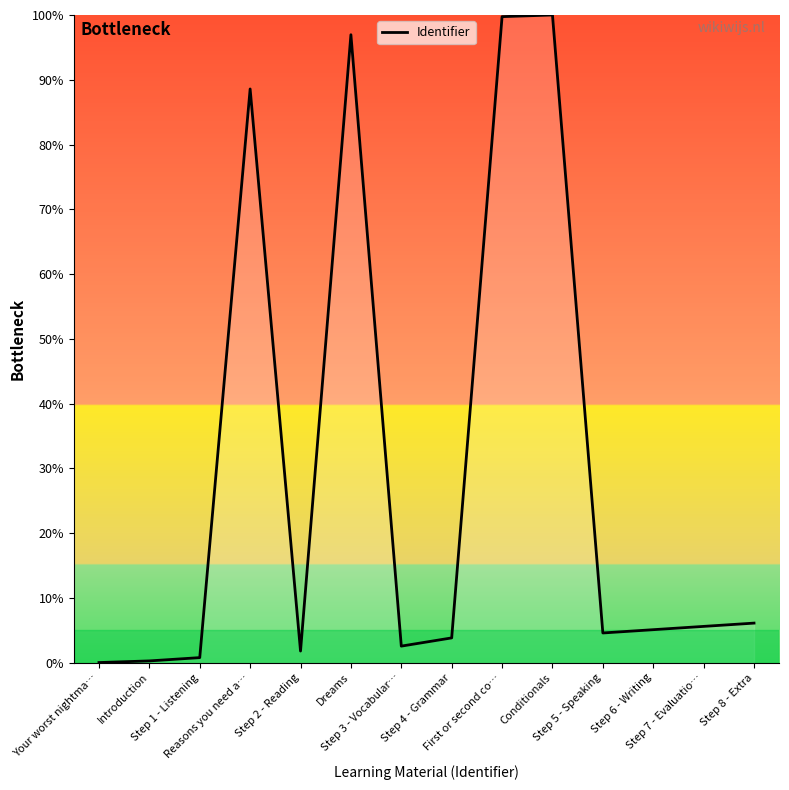

Between Step 6 - Writing and Step 3 - Vocabular…, which is larger?

Step 6 - Writing